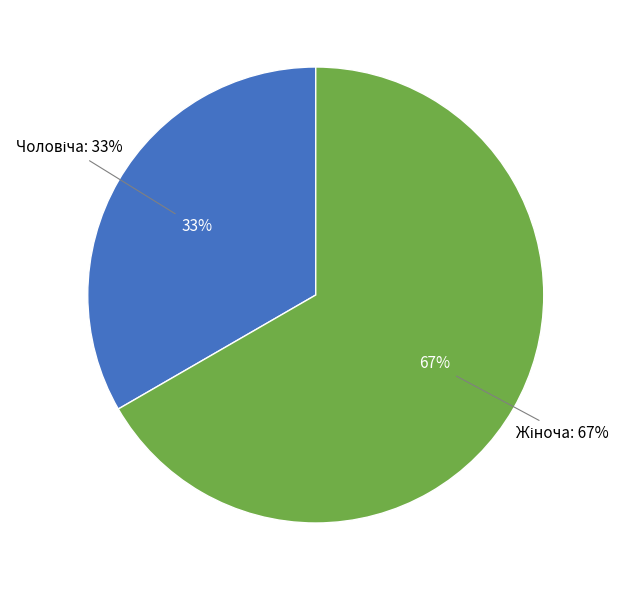

Is it true that Чоловіча is 33% of the pie?

True